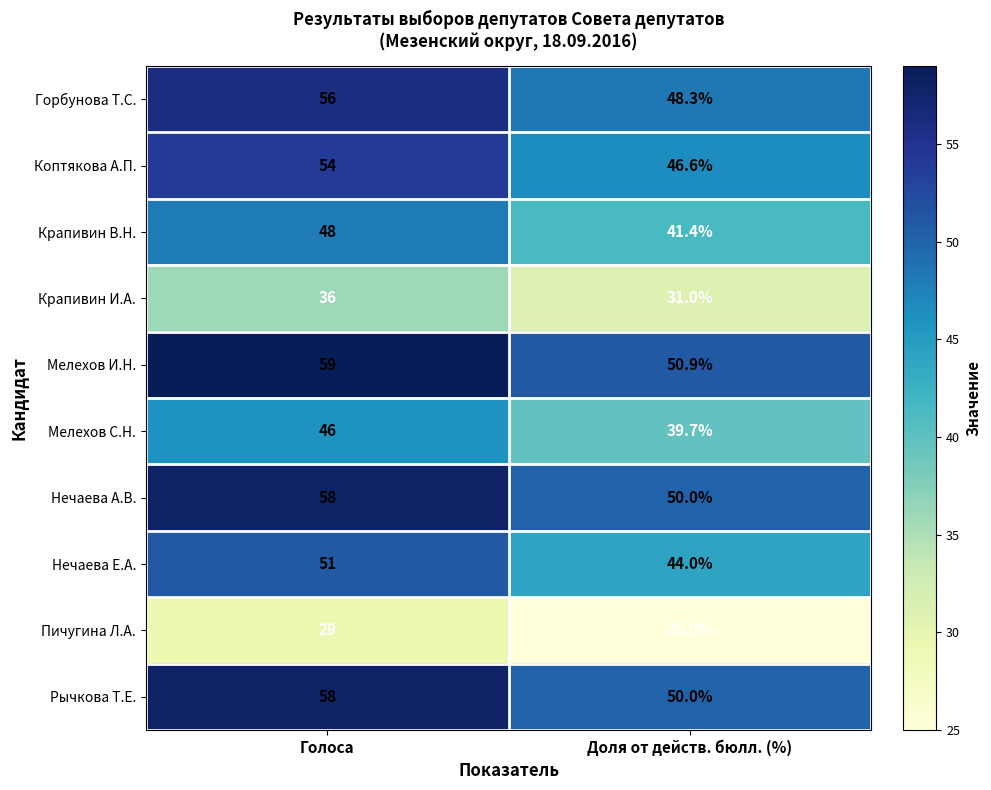

Which series has the largest range (max minus min)?

Мелехов И.Н.